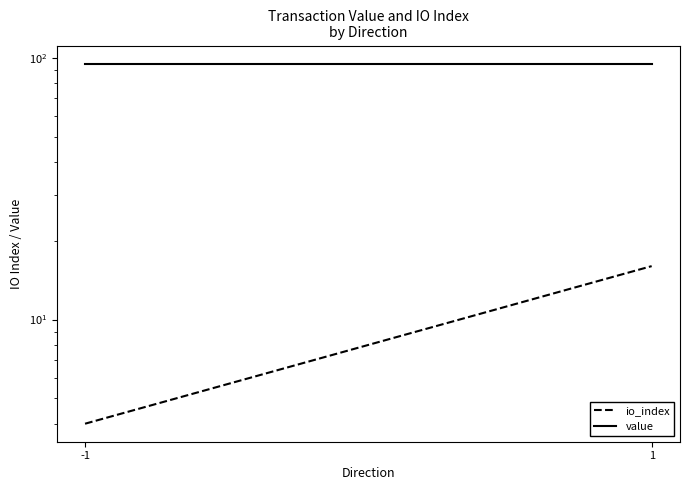

At which category is the sum across all series the highest?

1